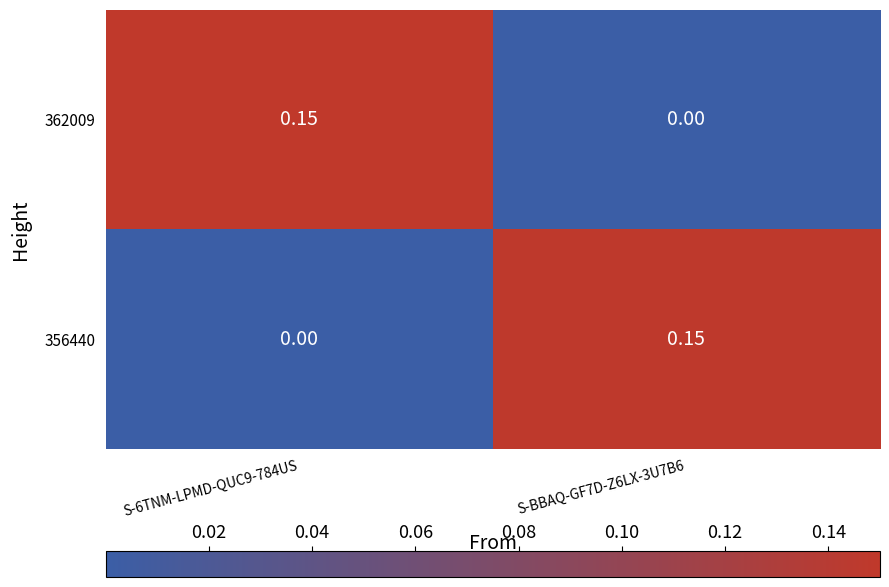

Is the value of 362009 at S-6TNM-LPMD-QUC9-784US greater than the value of 356440 at S-6TNM-LPMD-QUC9-784US?

Yes